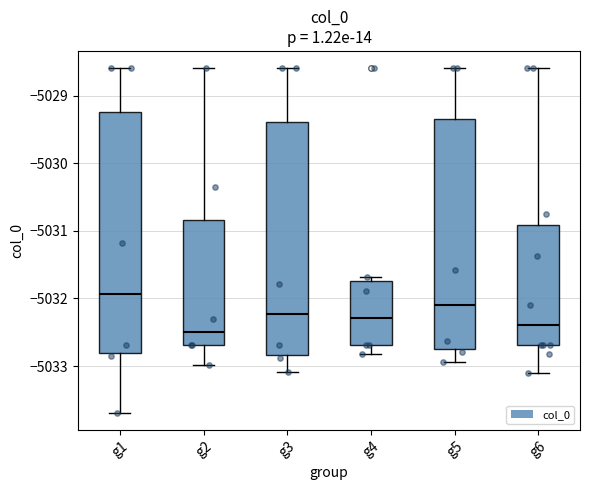

Where does the lower whisker of the box for g3 end on the y-axis? The values are not printed on the chart, so give them approximately, as read against the axis.

-5033.1